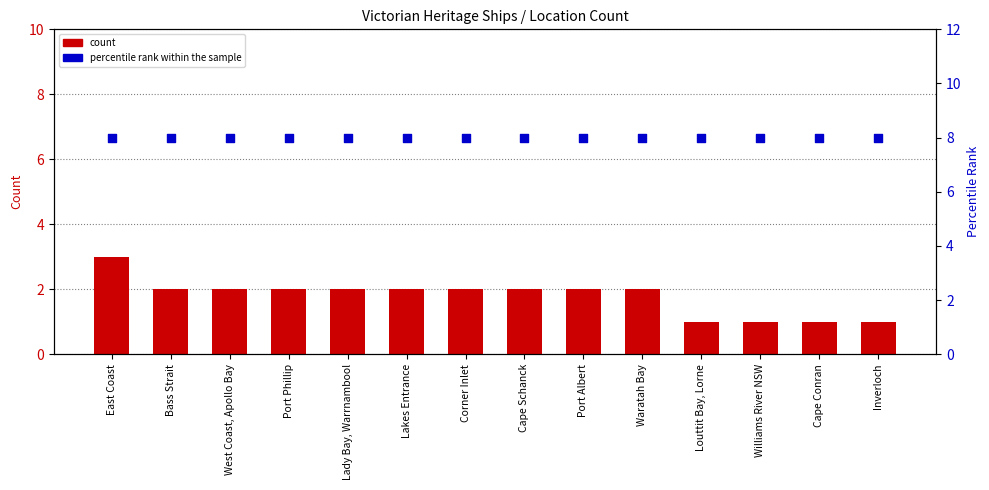

Which series contains the highest Y value?

percentile rank within the sample